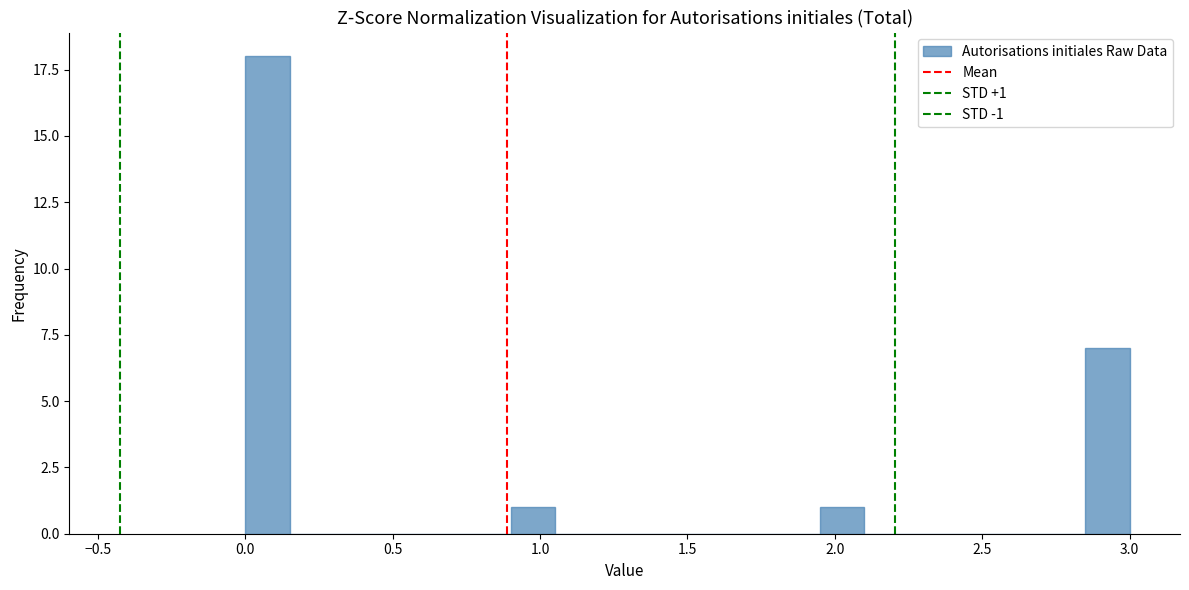

Read against the x-axis, roughly where is the centre of the tallest bar?

0.10